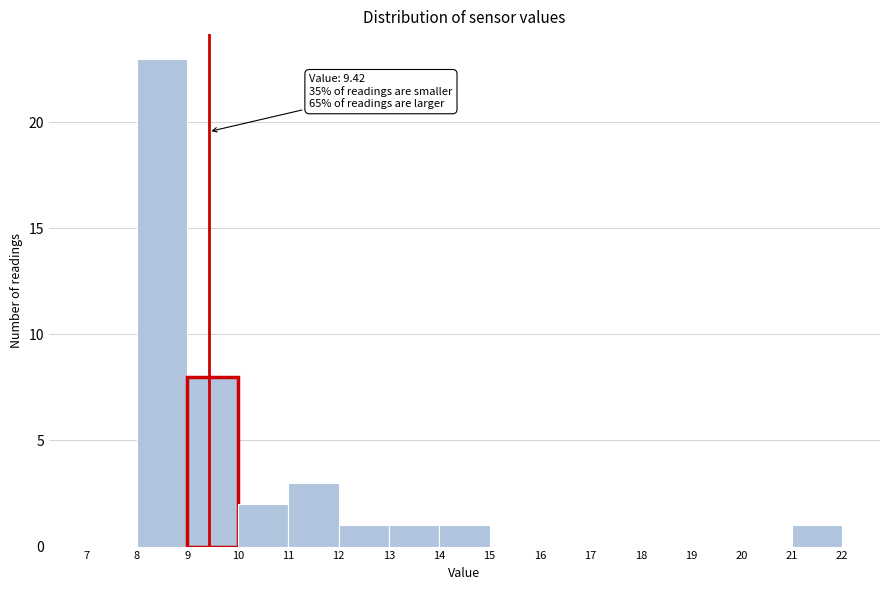

Which range on the x-axis has the tallest bar?

8 to 9